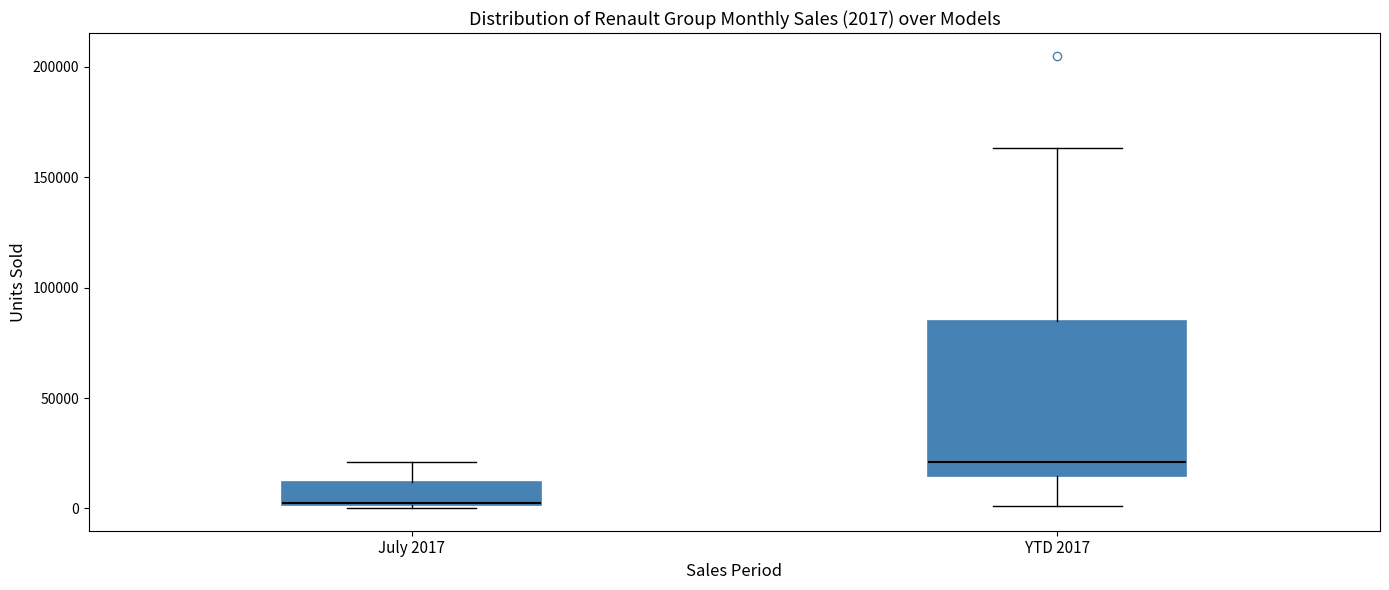

Which box's median line is the lowest?

July 2017